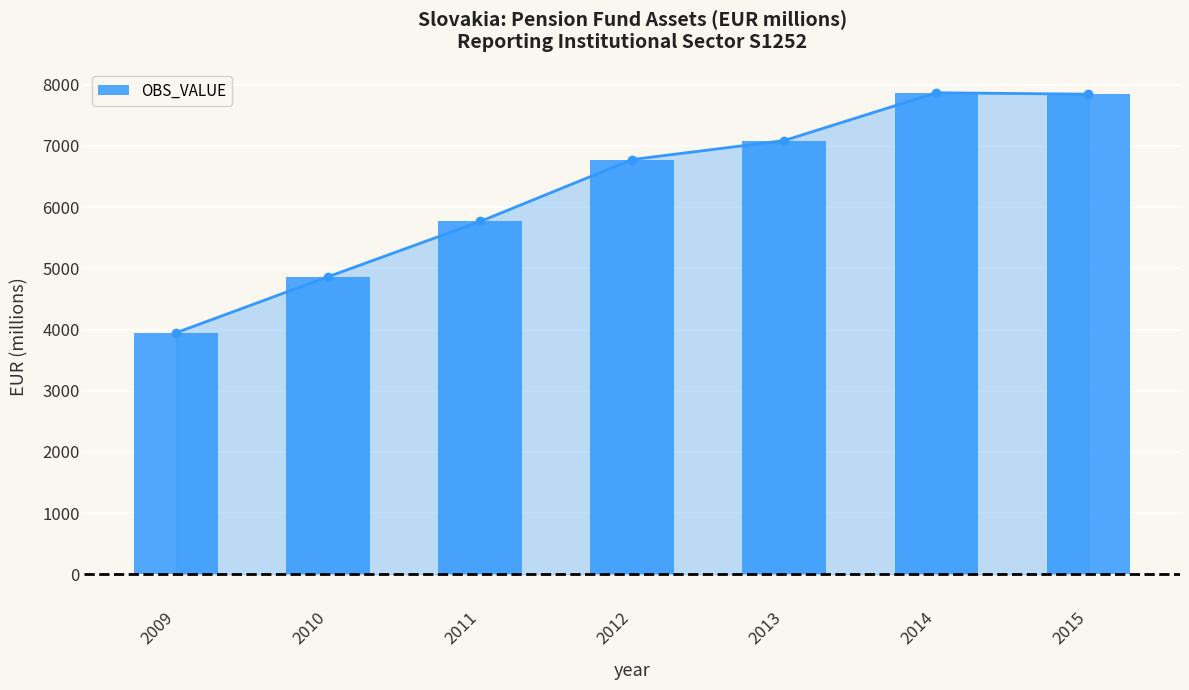

How many data points are less than 6778?

3